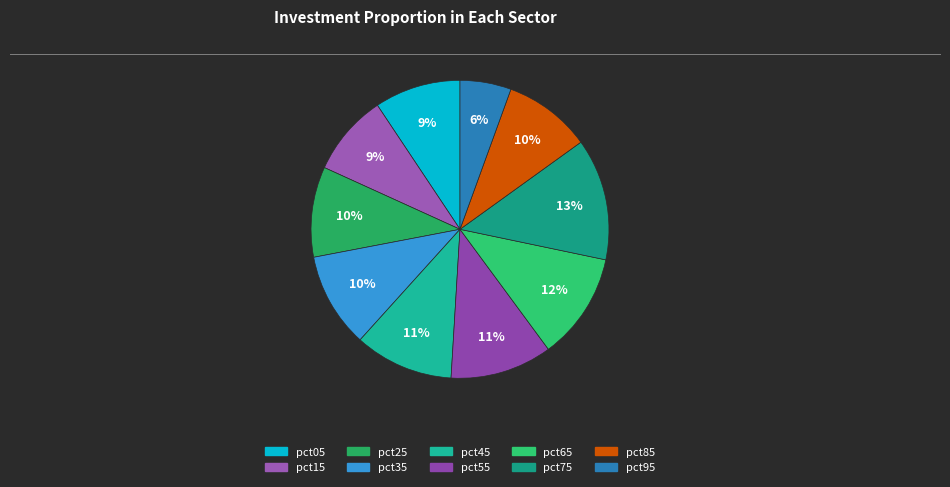

Count the number of slices in the pie.

10